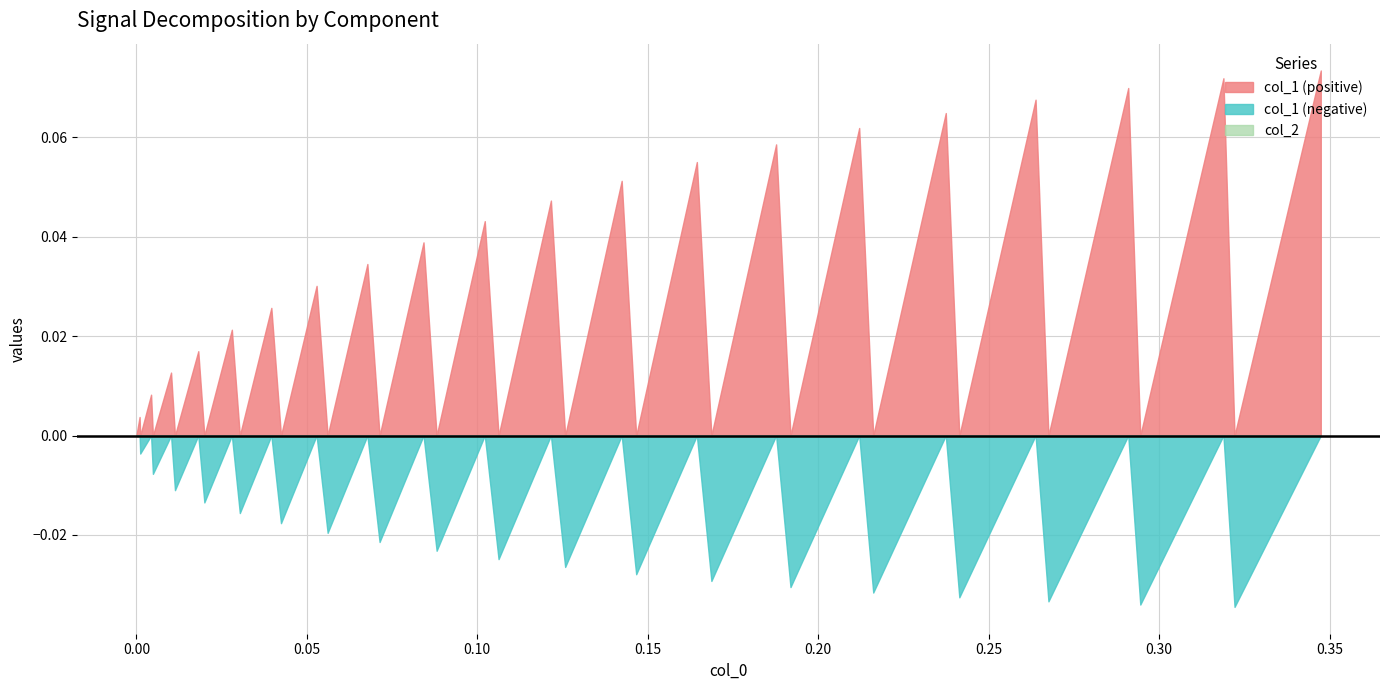

Where do col_2 and col_1 first cross each other?

1 and 2